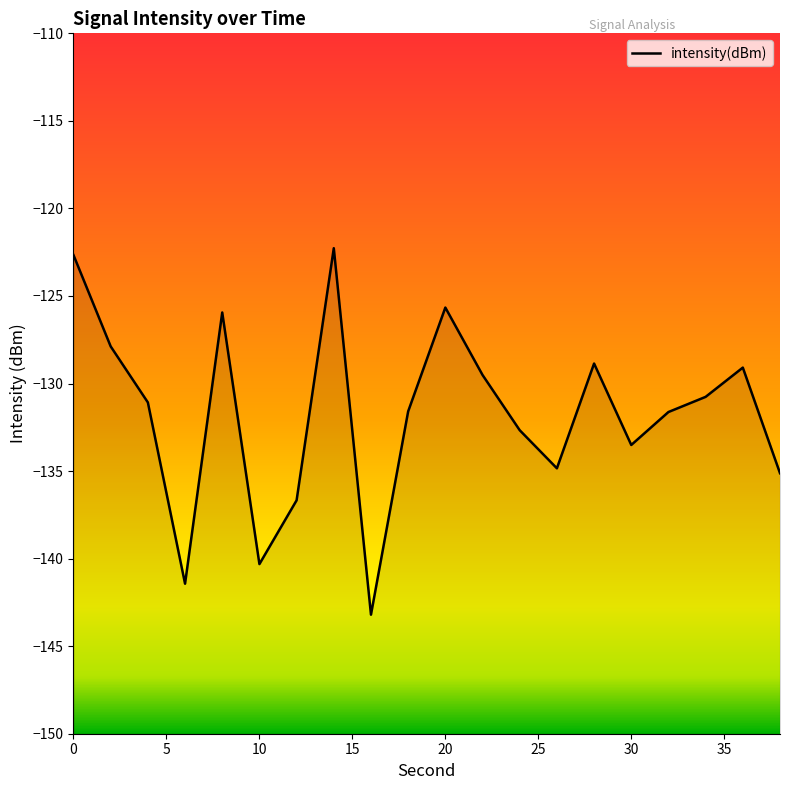

What is the change in value from 0 to 6?

-18.8